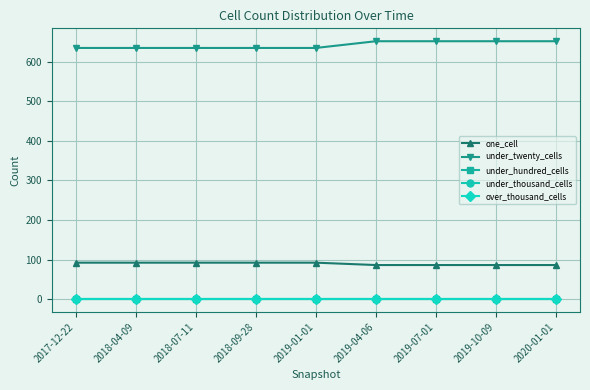

True or false: under_twenty_cells and over_thousand_cells intersect in this chart.

False